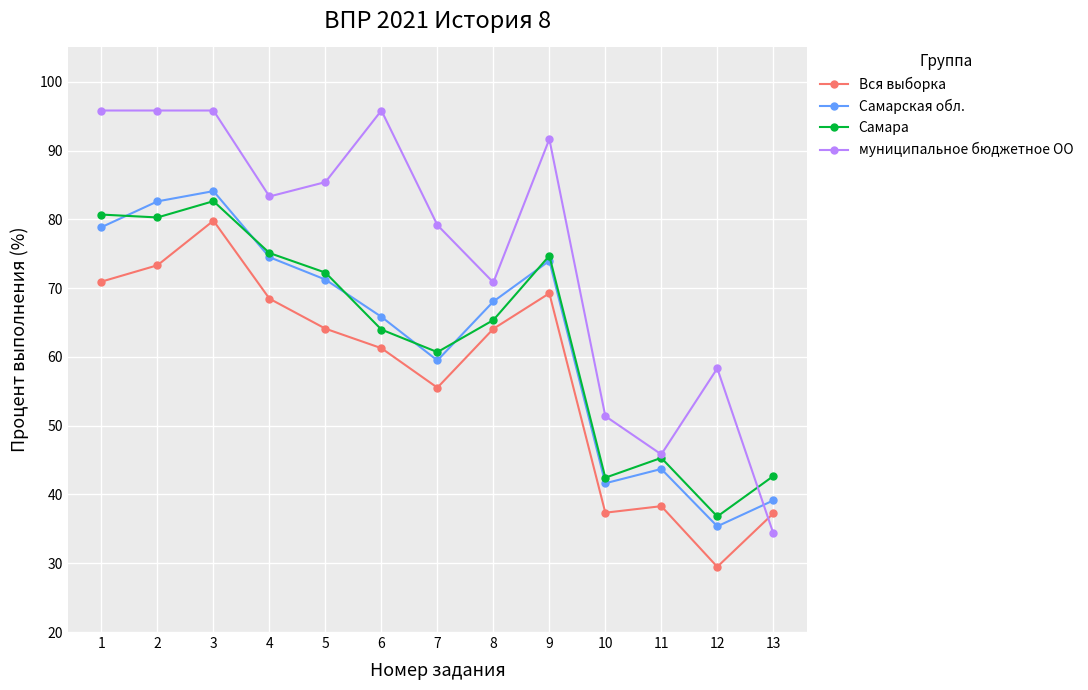

How many times do Самарская обл. and муниципальное бюджетное ОО cross each other?

1